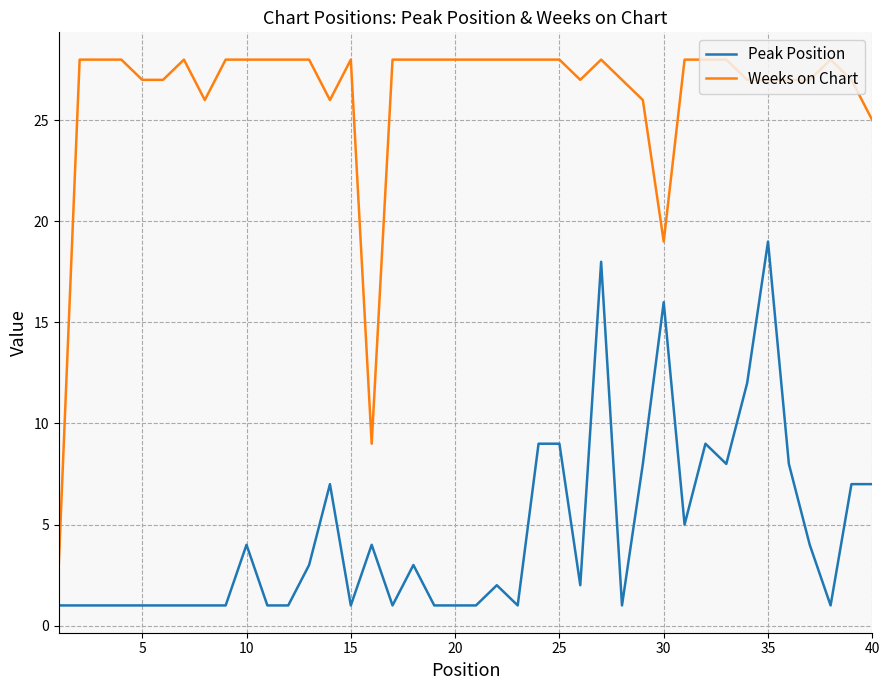

How many lines are shown in the chart?

2